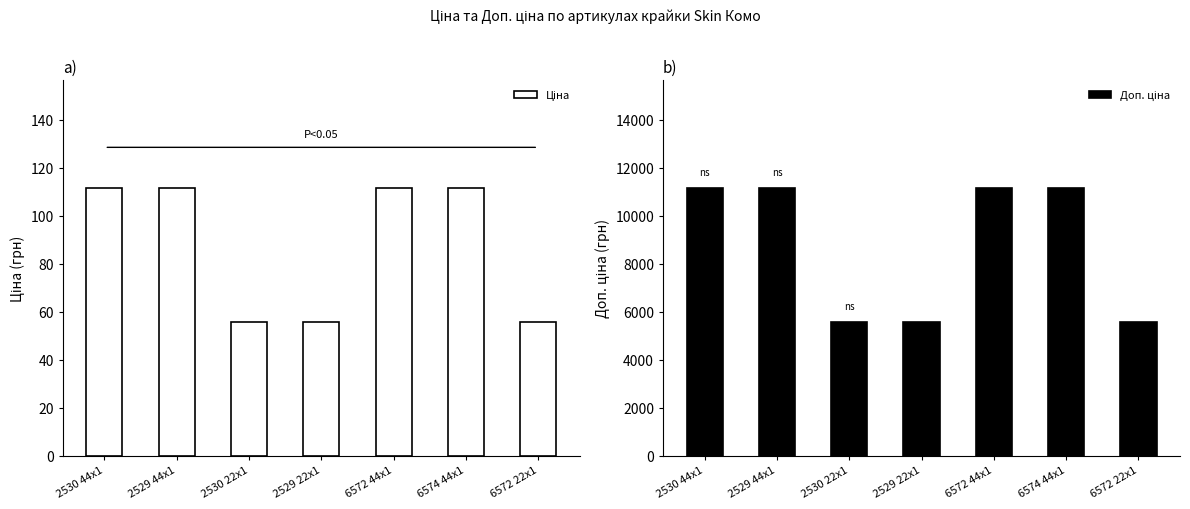

What is the minimum value shown in the chart?

55.9